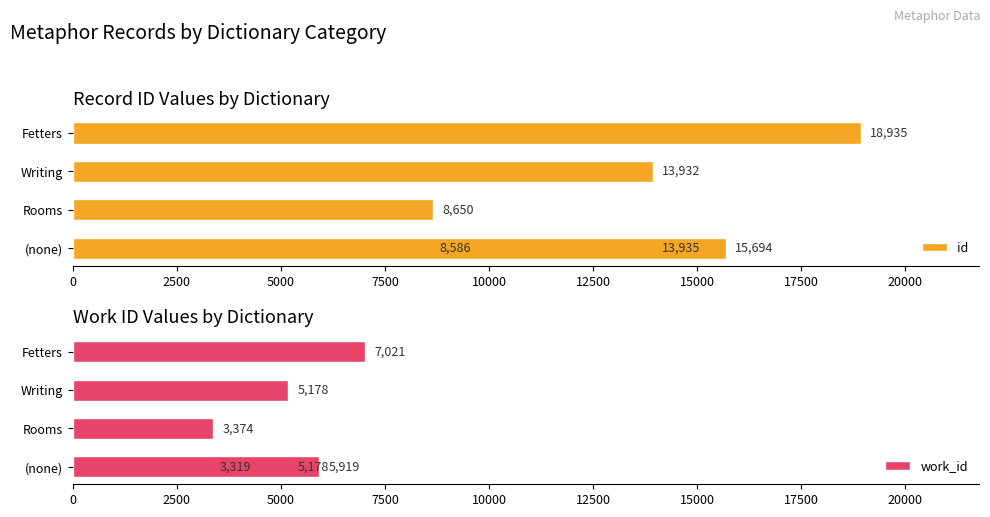

Does the chart contain stacked bars?

No